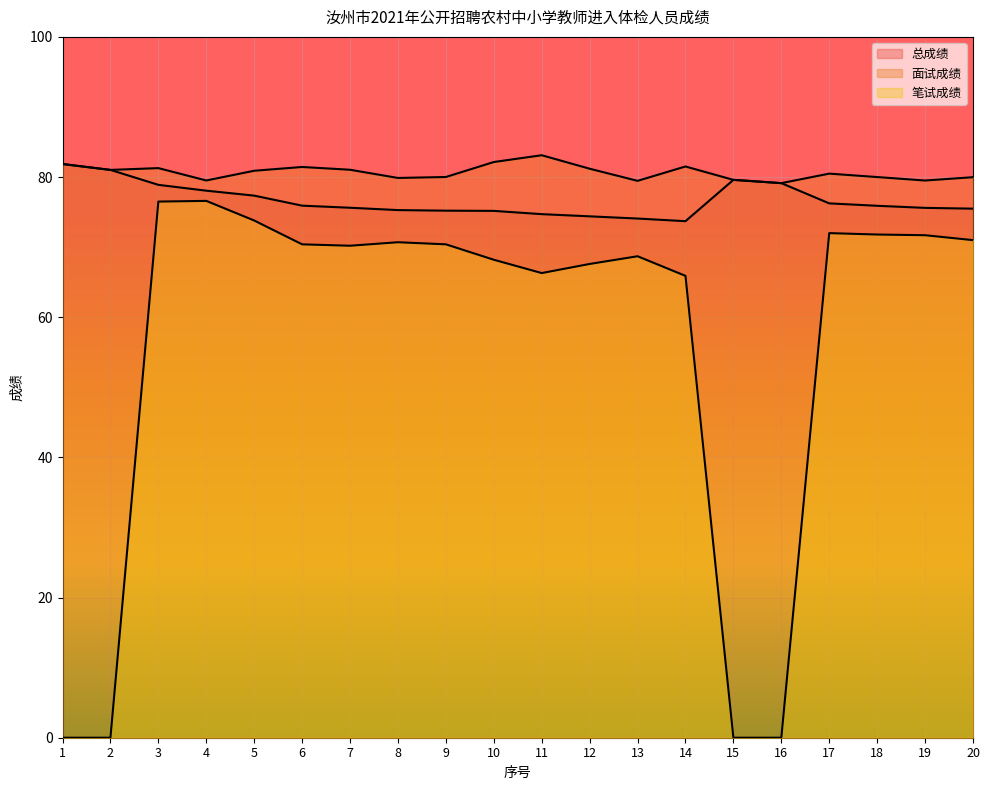

What is the difference between the highest and lowest values at 4?

2.9